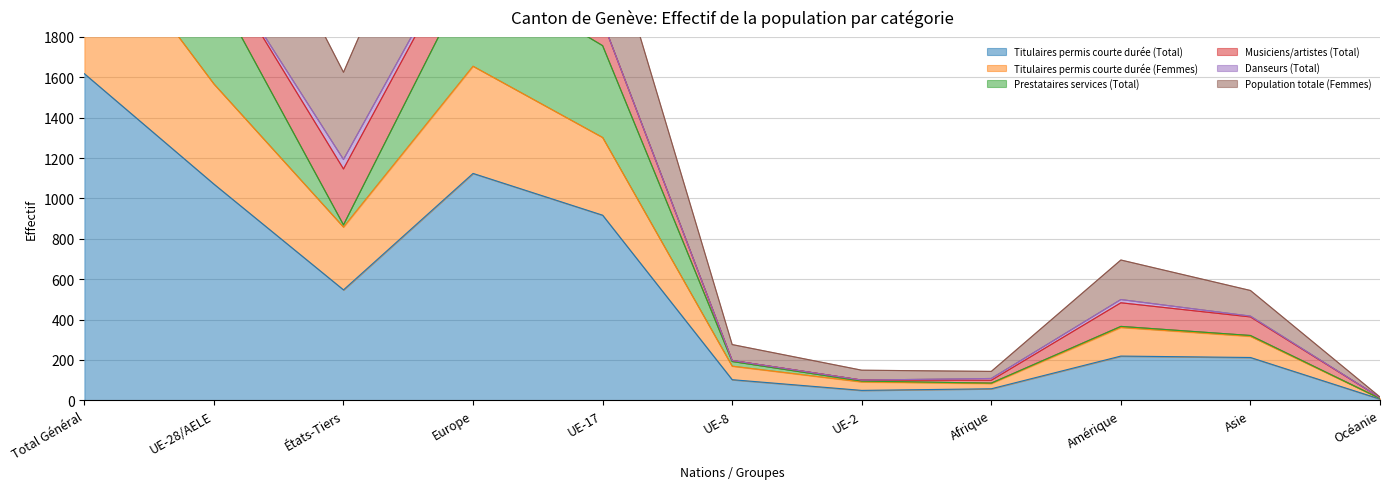

At which label is Titulaires permis courte durée (Total) closest to 812?

UE-17